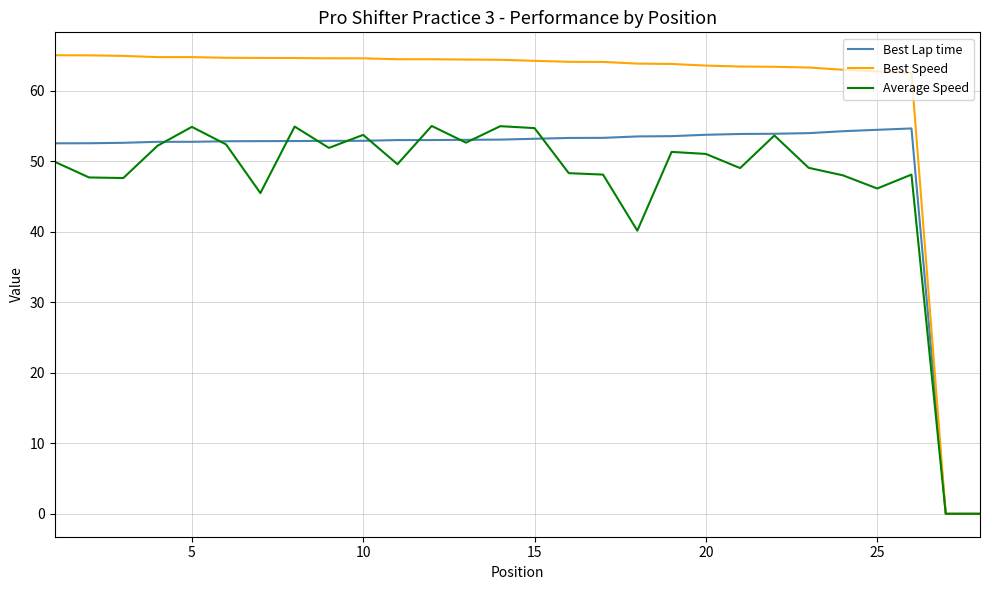

What is the difference between the maximum and minimum values in the Average Speed series?

55.0